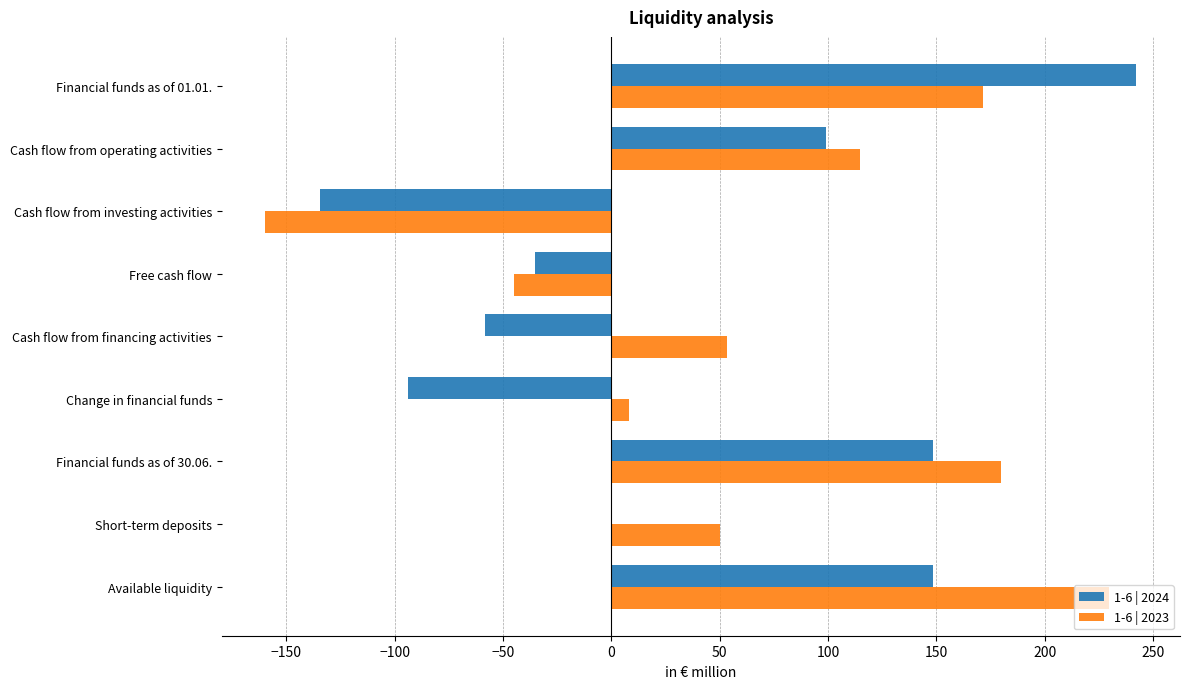

Is it true that 1-6 | 2023 equals 114.6 at Cash flow from operating activities?

True